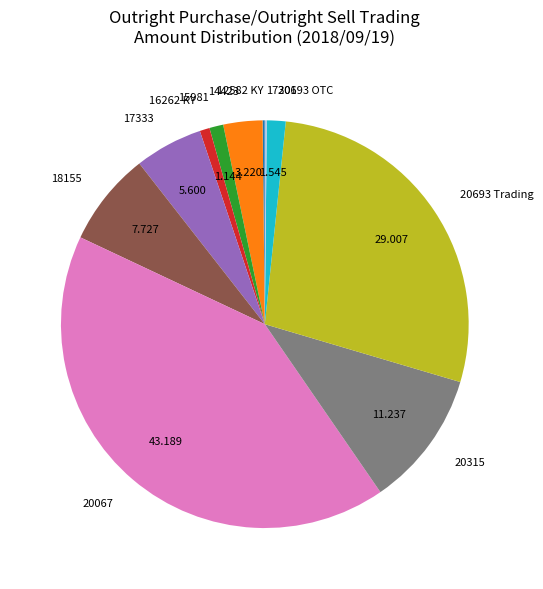

Combined, do 14423 and 20315 account for over 50%?

No